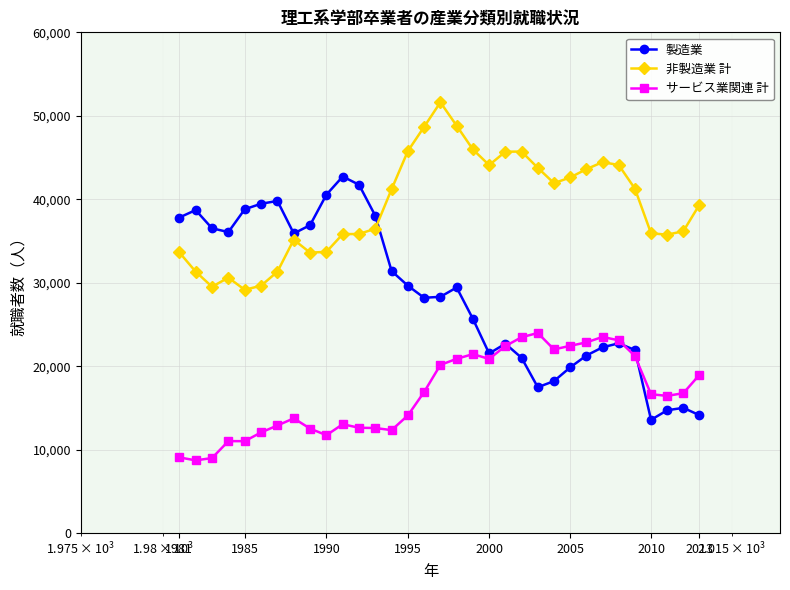

Rank the series by their maximum value, from lowest to highest.

サービス業関連 計, 製造業, 非製造業 計